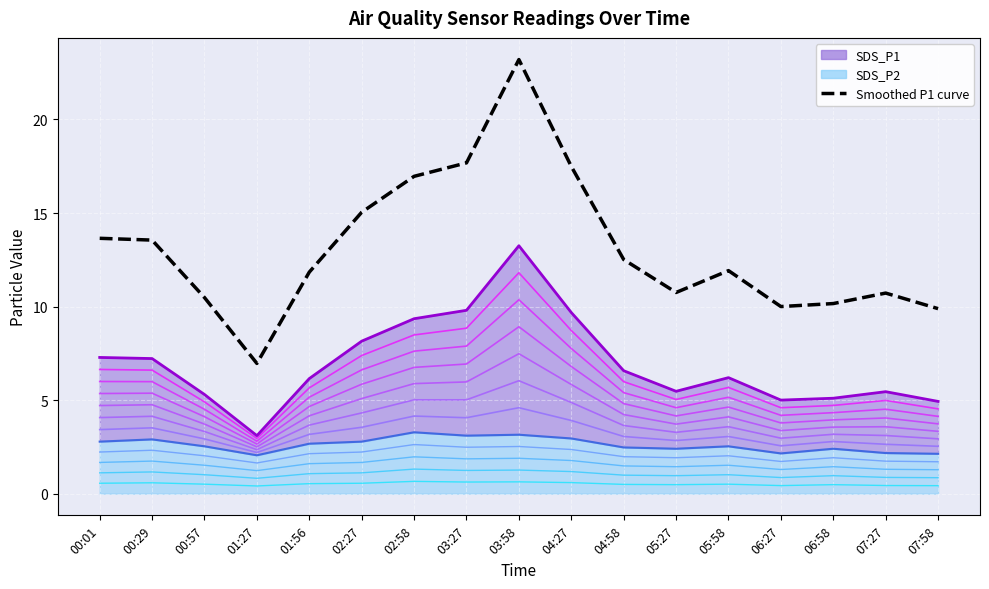

What is the sum of the values at 07:58 and 06:58?

20.0